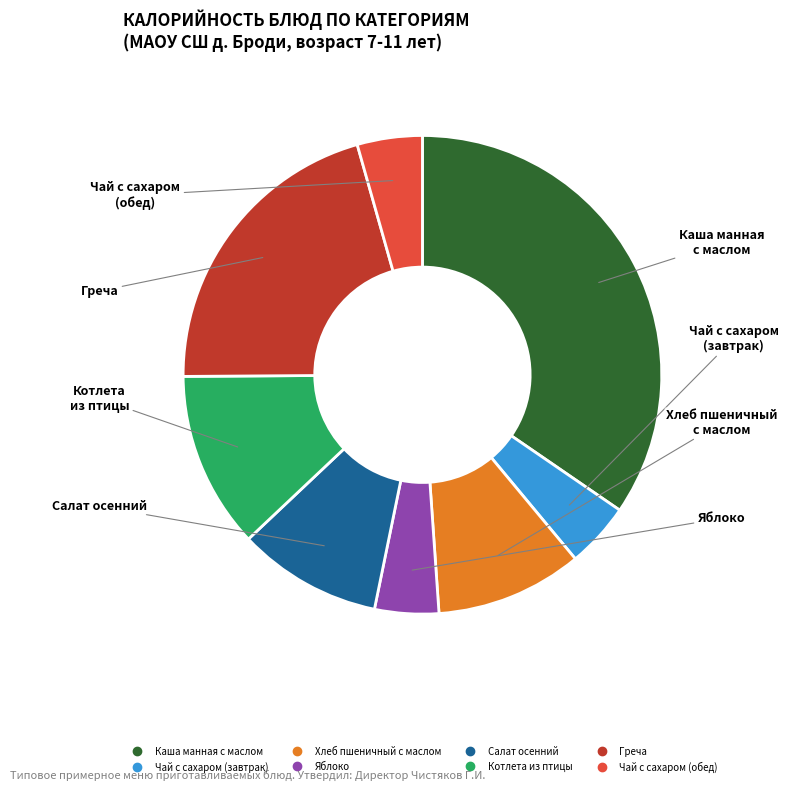

Does any single category account for the majority?

No